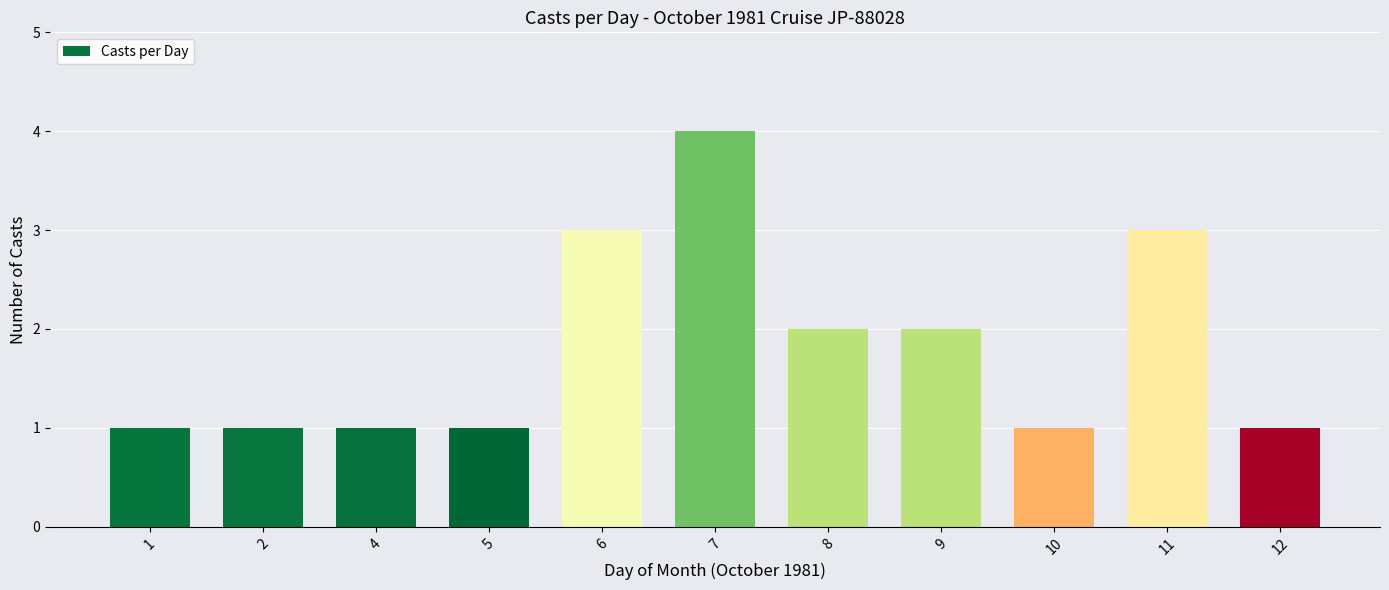

What is the sum of the values at 12 and 8?

3